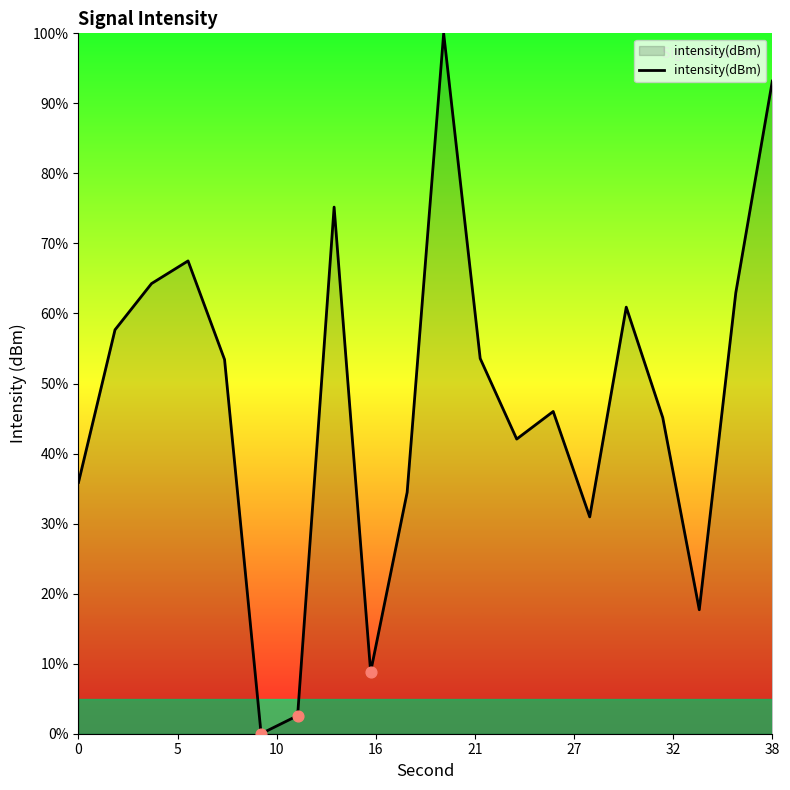

What is the difference between the maximum and minimum values?

100.0